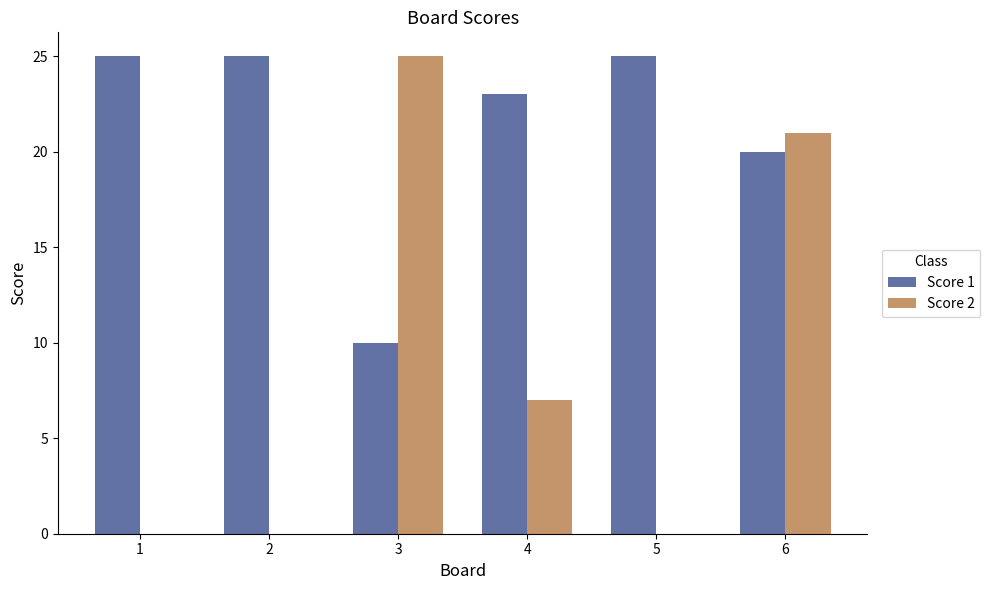

Where is Score 2 nearest to the value 12?

4